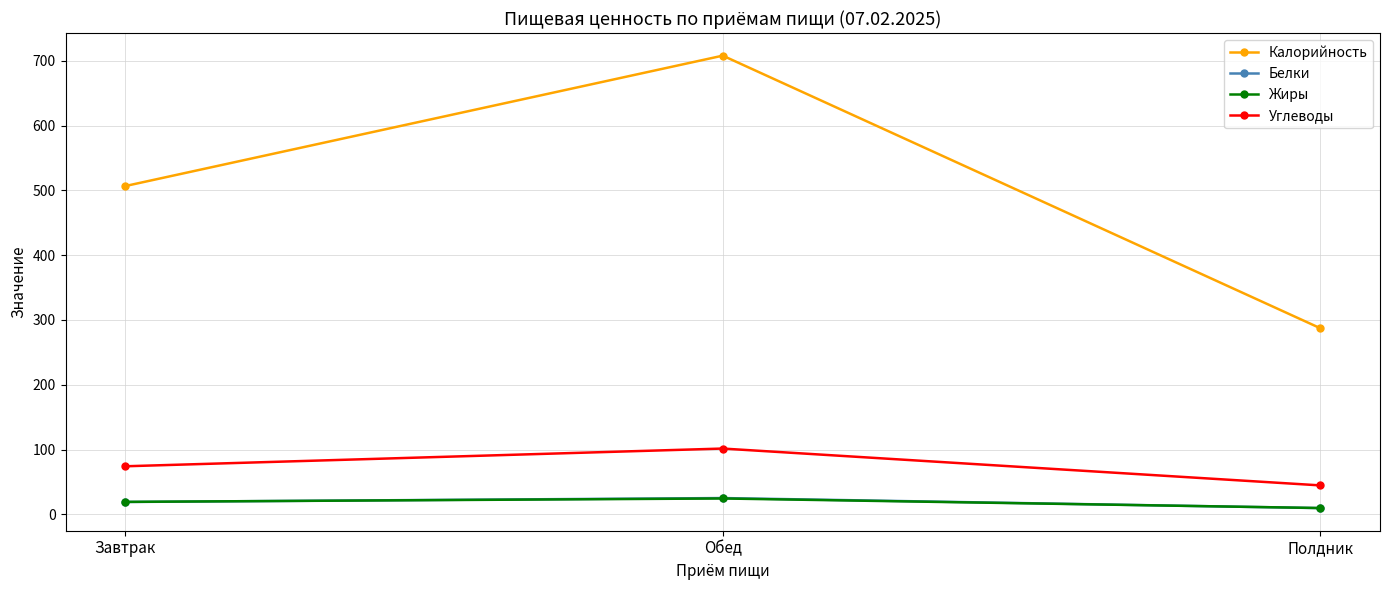

What is the label of the 1st point from the left?

Завтрак